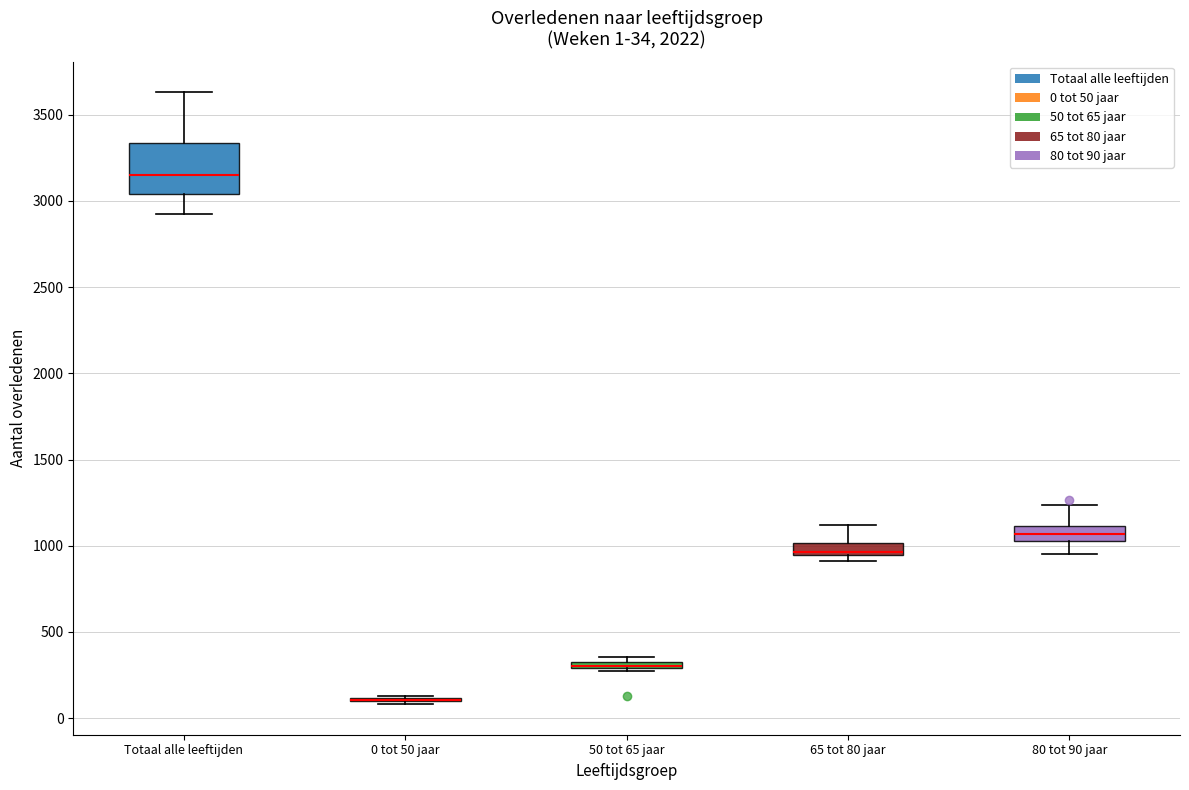

Which box is the tallest, from its lower edge to its upper edge?

Totaal alle leeftijden